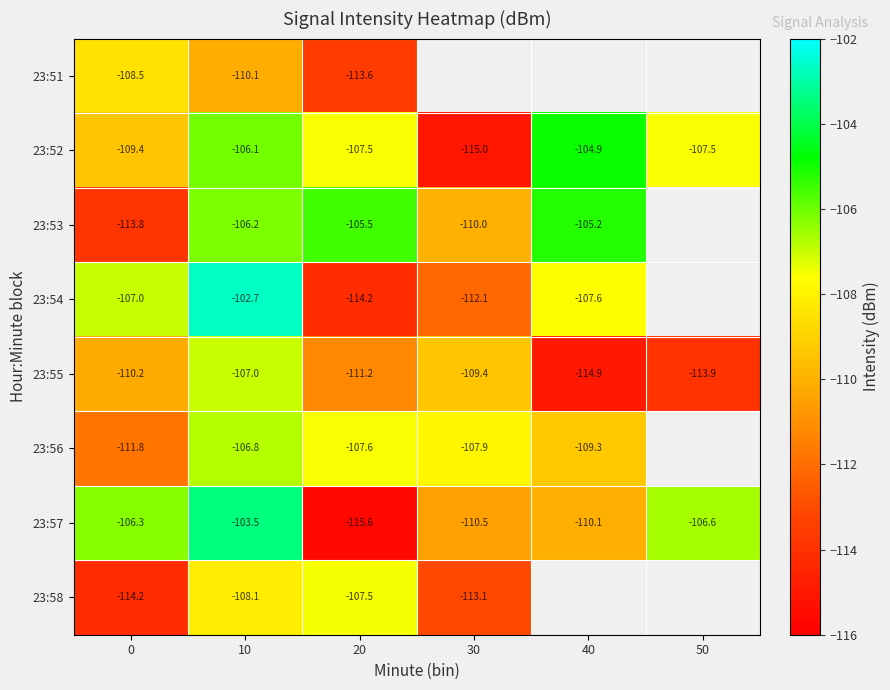

How many data points in 23:57 are above -106?

1